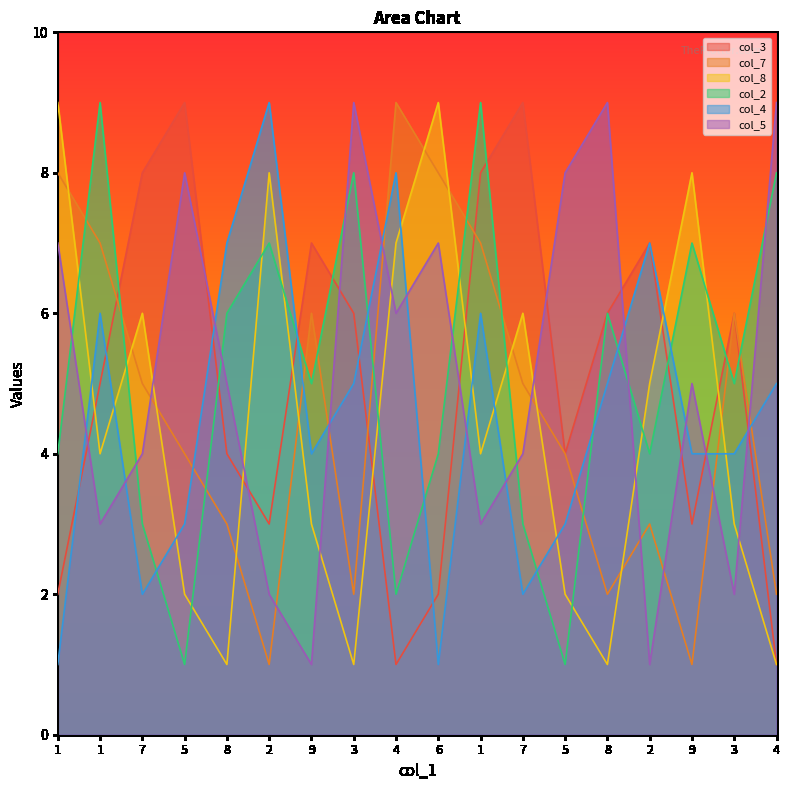

What is the difference between the col_2 values at 6 and 1?

5